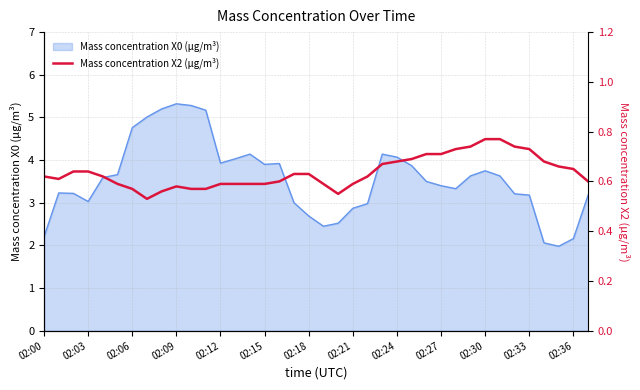

What is the lowest value of the Mass concentration X0 (μg/m³) series?

2.0